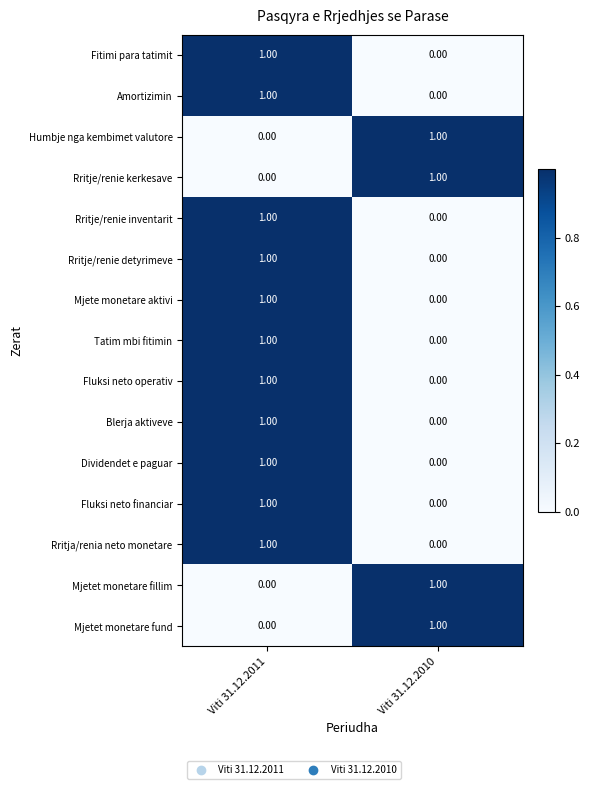

List the labels in order of Mjetet monetare fillim value, smallest first.

Viti 31.12.2011, Viti 31.12.2010